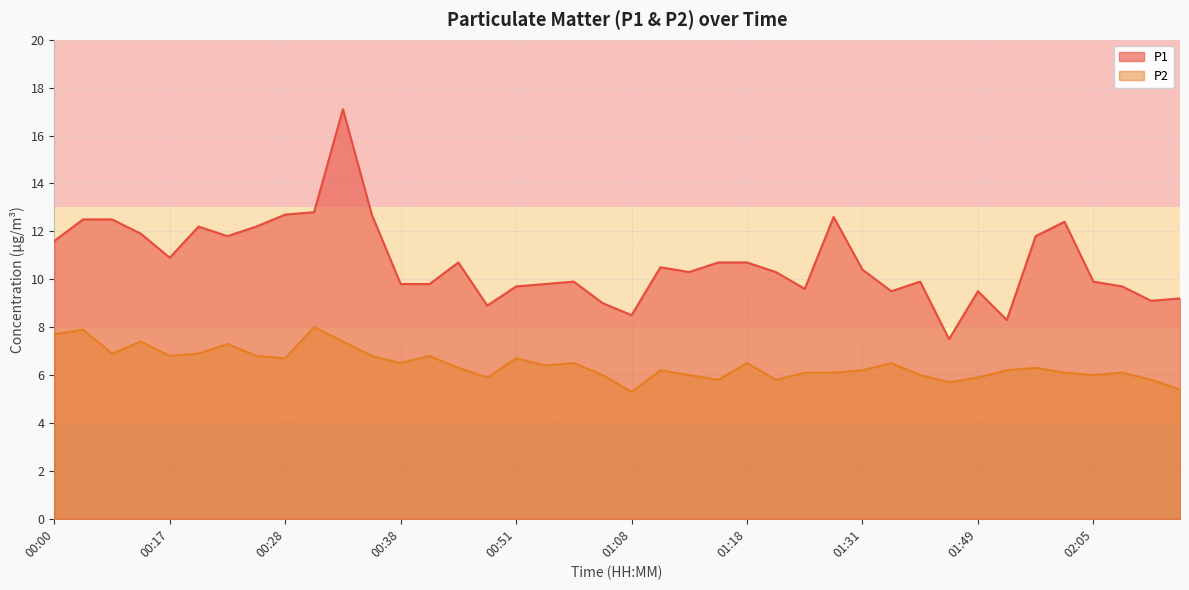

What are all the series names shown in the legend?

P1, P2